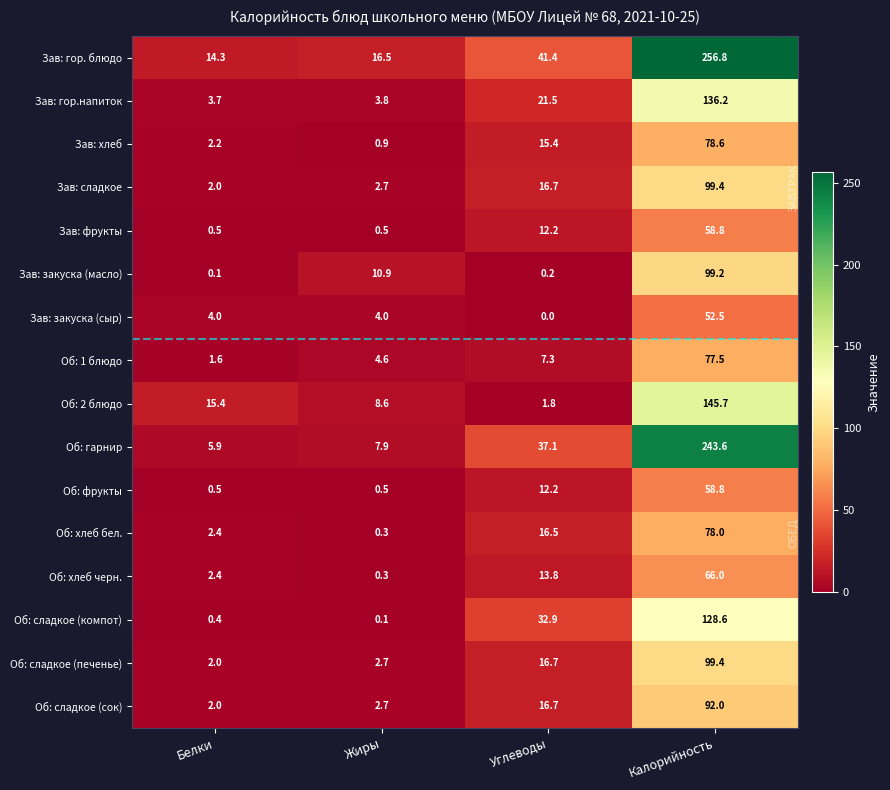

Which series changed the most between Белки and Углеводы?

Об: сладкое (компот)